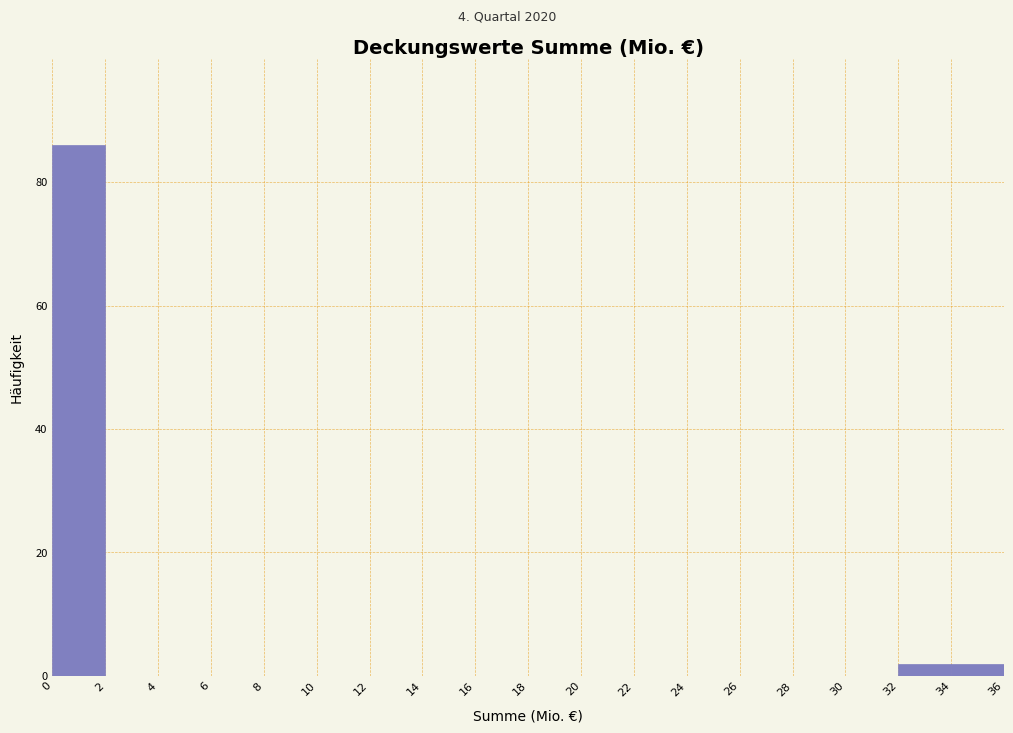

Which range on the x-axis has the tallest bar?

0 to 2